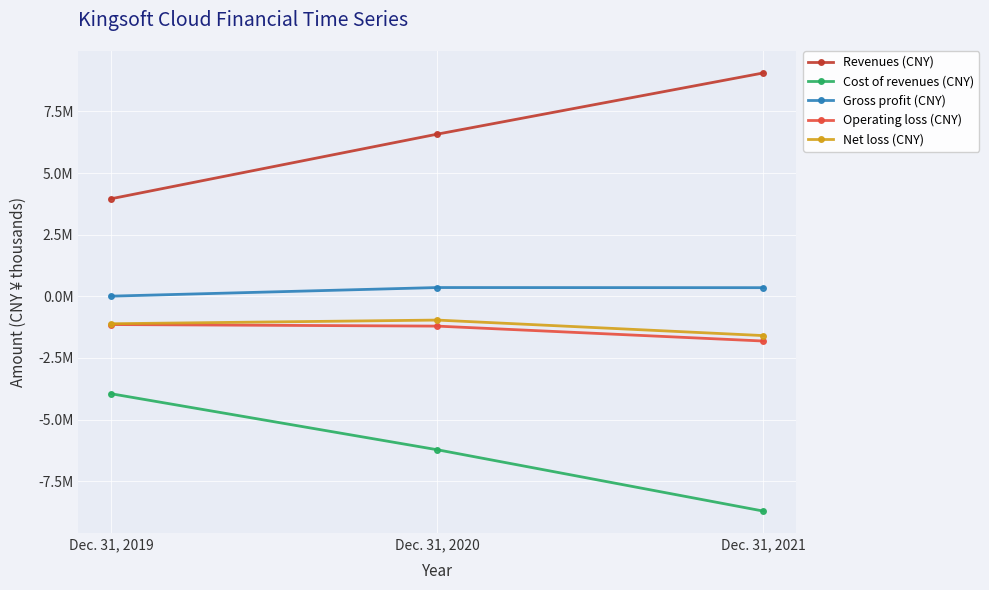

Rank the series at Dec. 31, 2020 from highest to lowest value.

Revenues (CNY), Gross profit (CNY), Net loss (CNY), Operating loss (CNY), Cost of revenues (CNY)